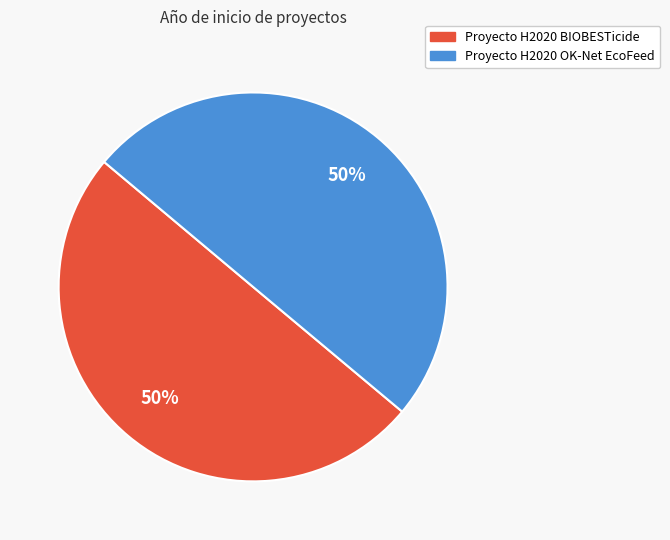

Combined, do Proyecto H2020 BIOBESTicide and Proyecto H2020 OK-Net EcoFeed account for over 50%?

Yes